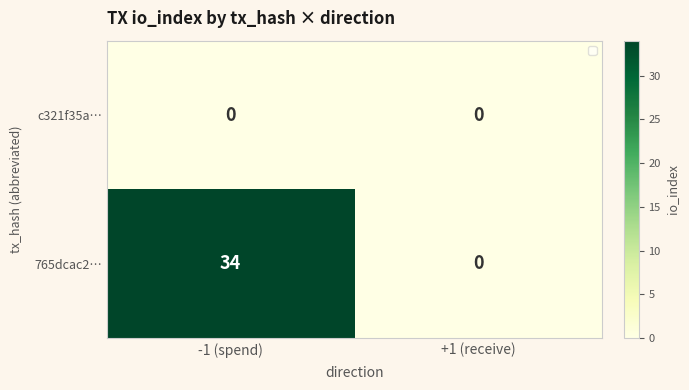

Reading left to right, transcribe all the data shown in this chart.

c321f35a…: -1 (spend)=0	+1 (receive)=0
765dcac2…: -1 (spend)=34	+1 (receive)=0